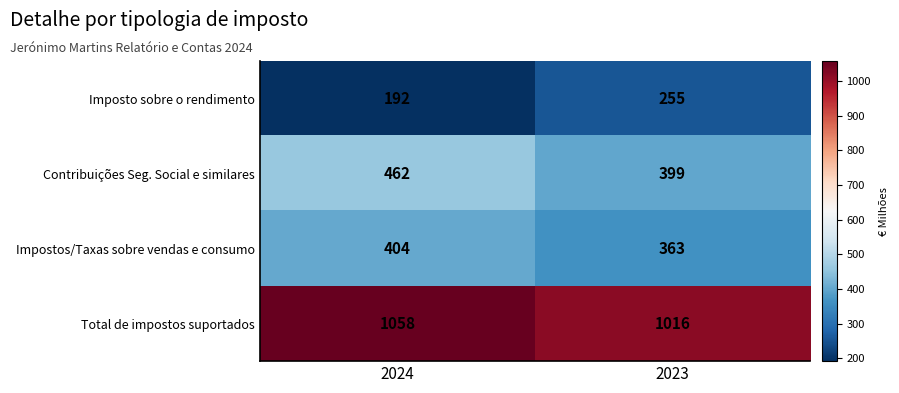

Which category has the highest value across all series?

2024